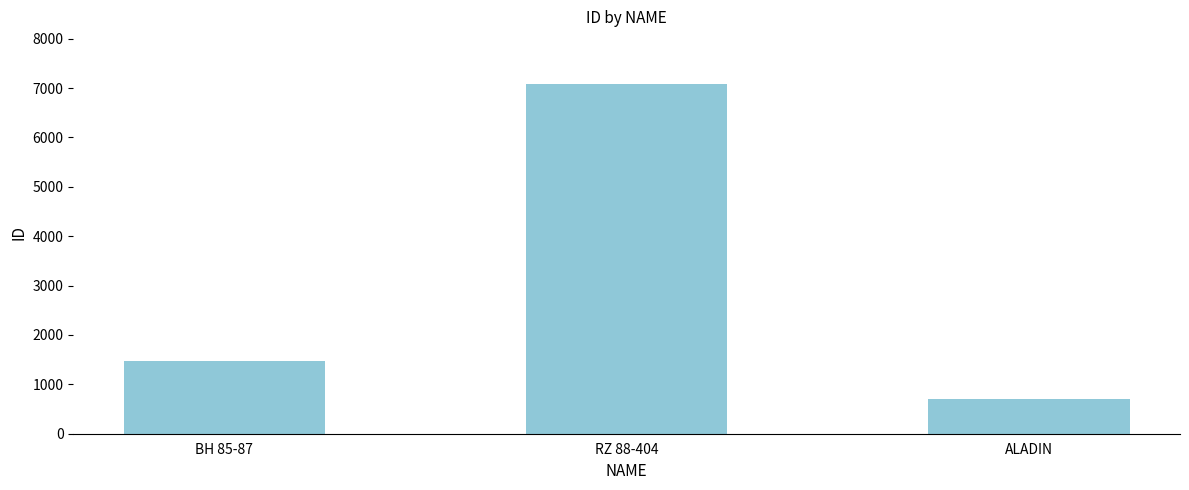

True or false: the data shows 10765 at RZ 88-404.

False